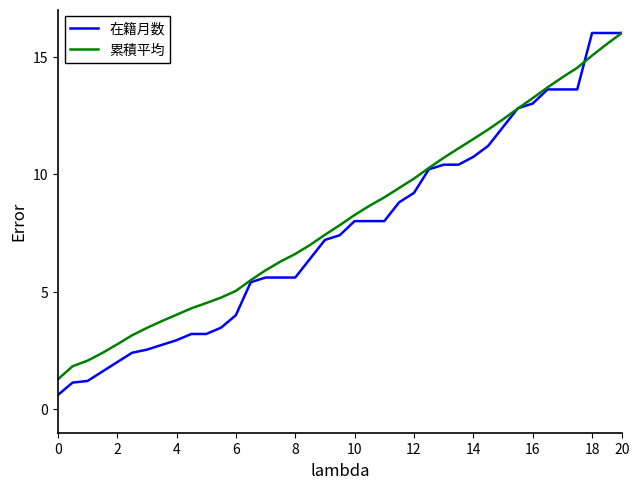

Which series has the largest total across all categories?

累積平均